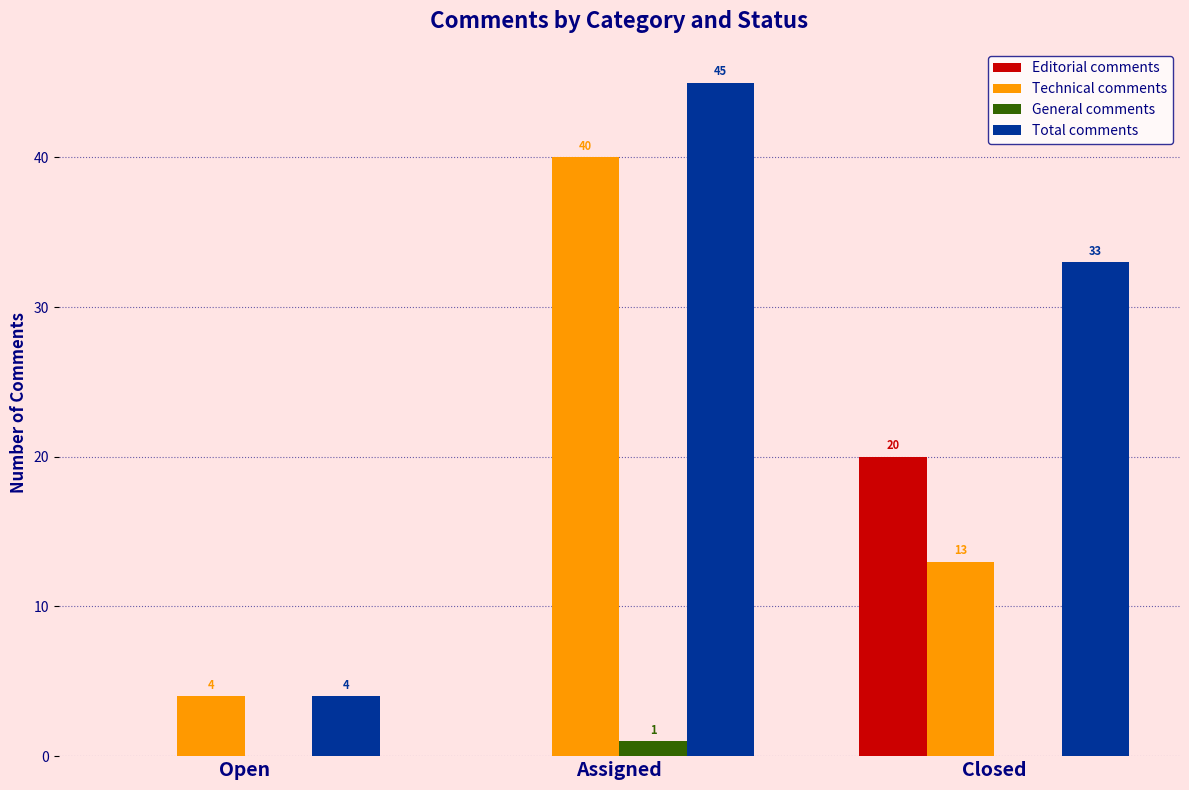

What are all the series names shown in the legend?

Editorial comments, Technical comments, General comments, Total comments